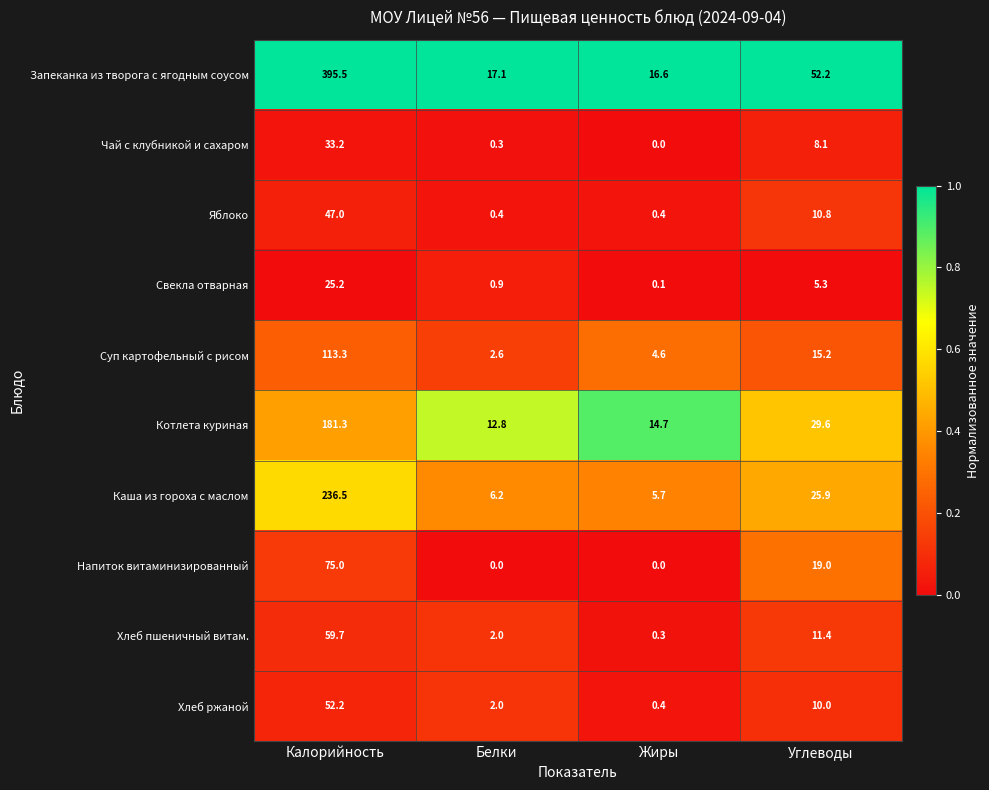

What is the sum of all Чай с клубникой и сахаром values?

41.6